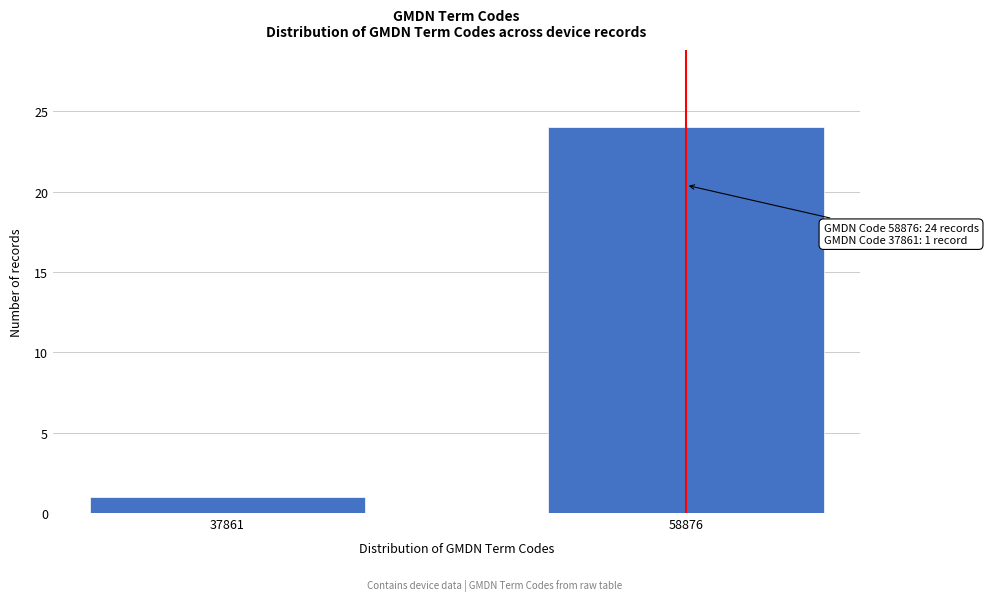

Reading left to right, transcribe all the data shown in this chart.

1	24